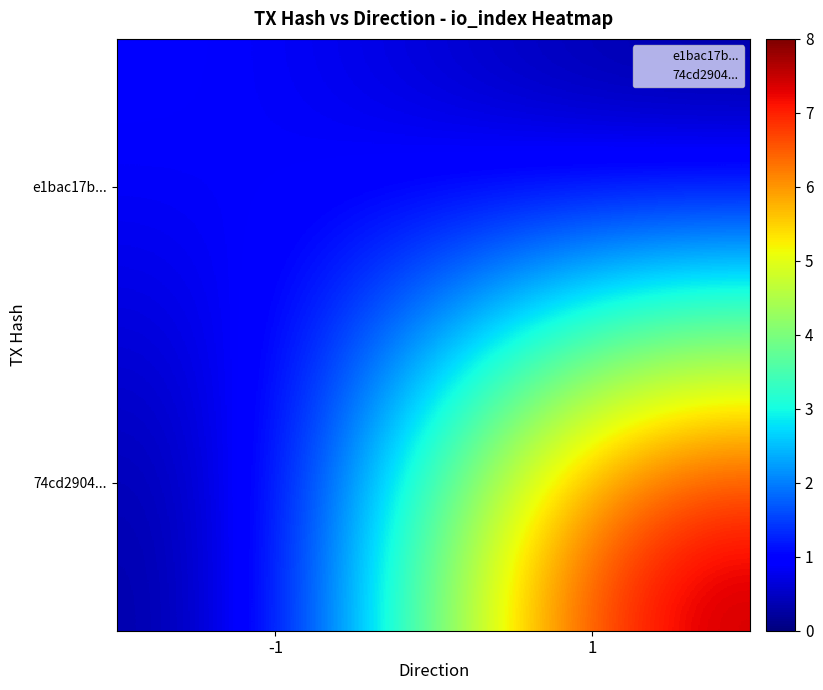

What is the difference between the highest and lowest values at -1?

1